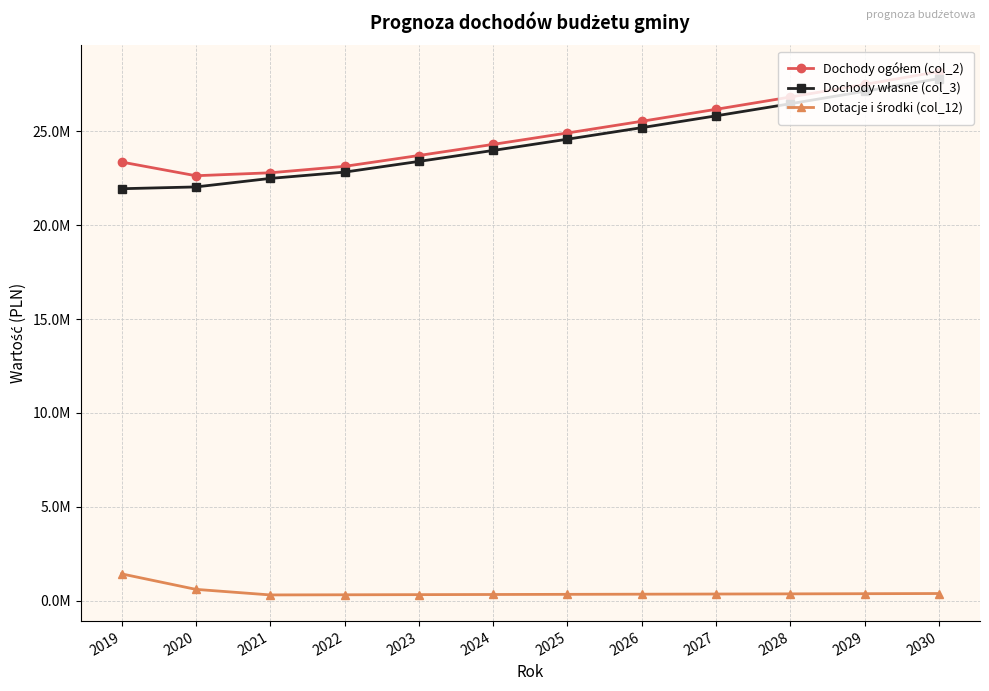

Does the chart have visible grid lines?

Yes